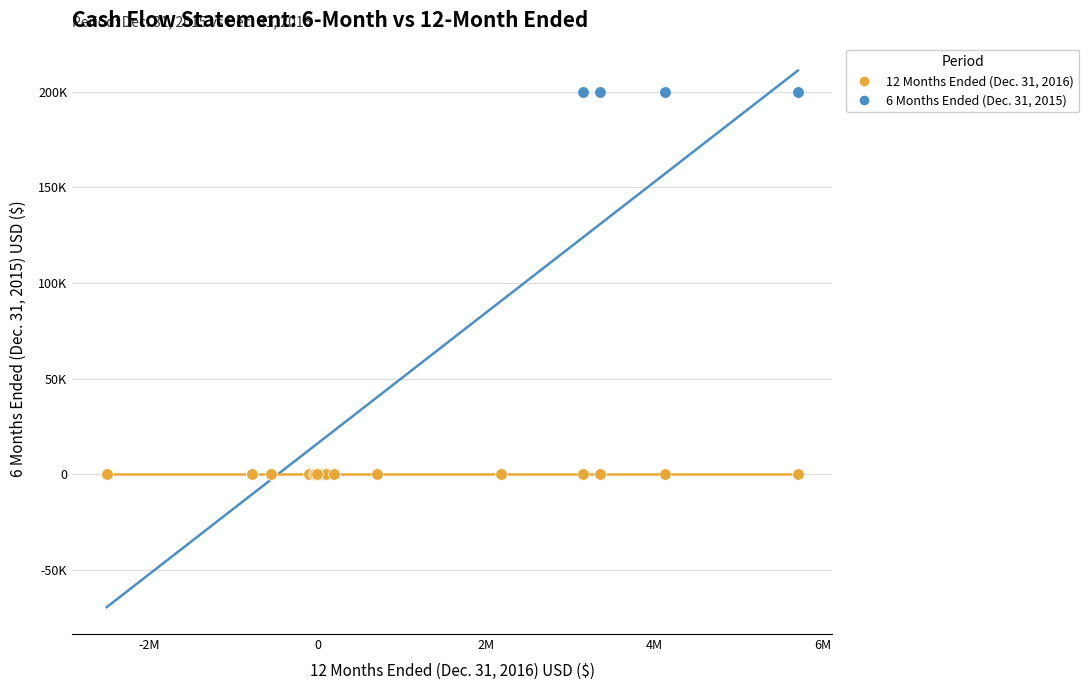

What are all the series names shown in the legend?

12 Months Ended (Dec. 31, 2016), 6 Months Ended (Dec. 31, 2015)